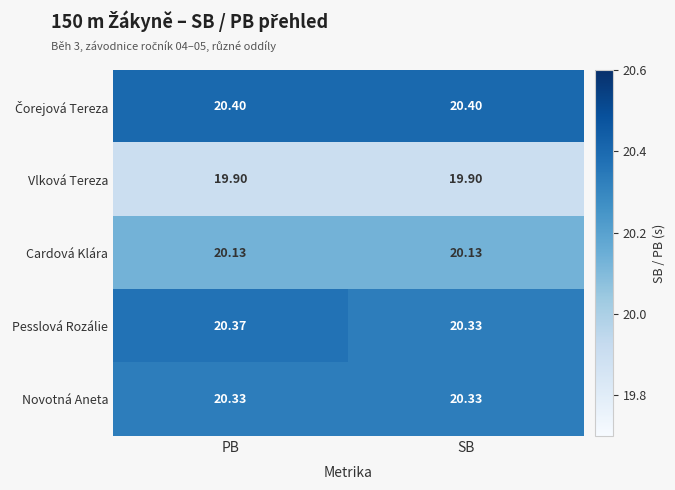

At which category is the sum across all series the highest?

PB